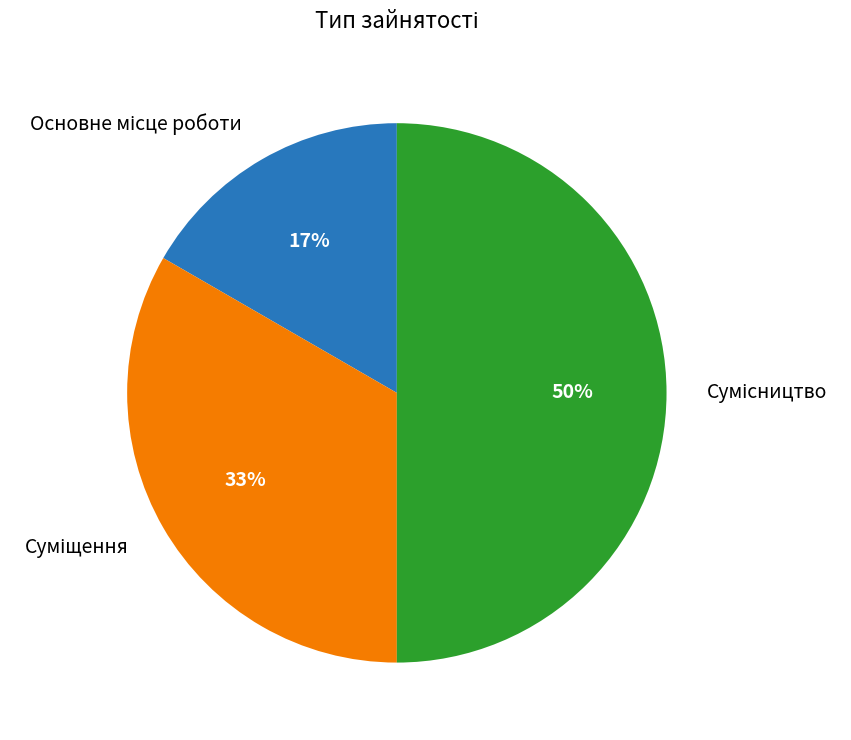

To the nearest percent, what is the difference between the largest and smallest slice percentages?

33%